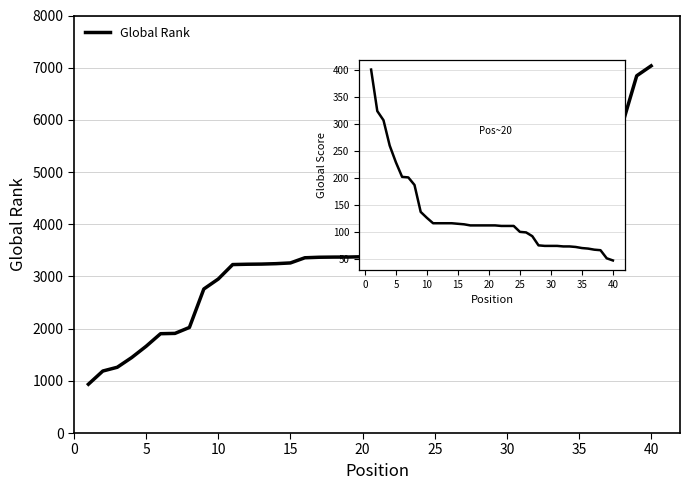

What is the difference between the second highest and second lowest values in the Global Score series?

273